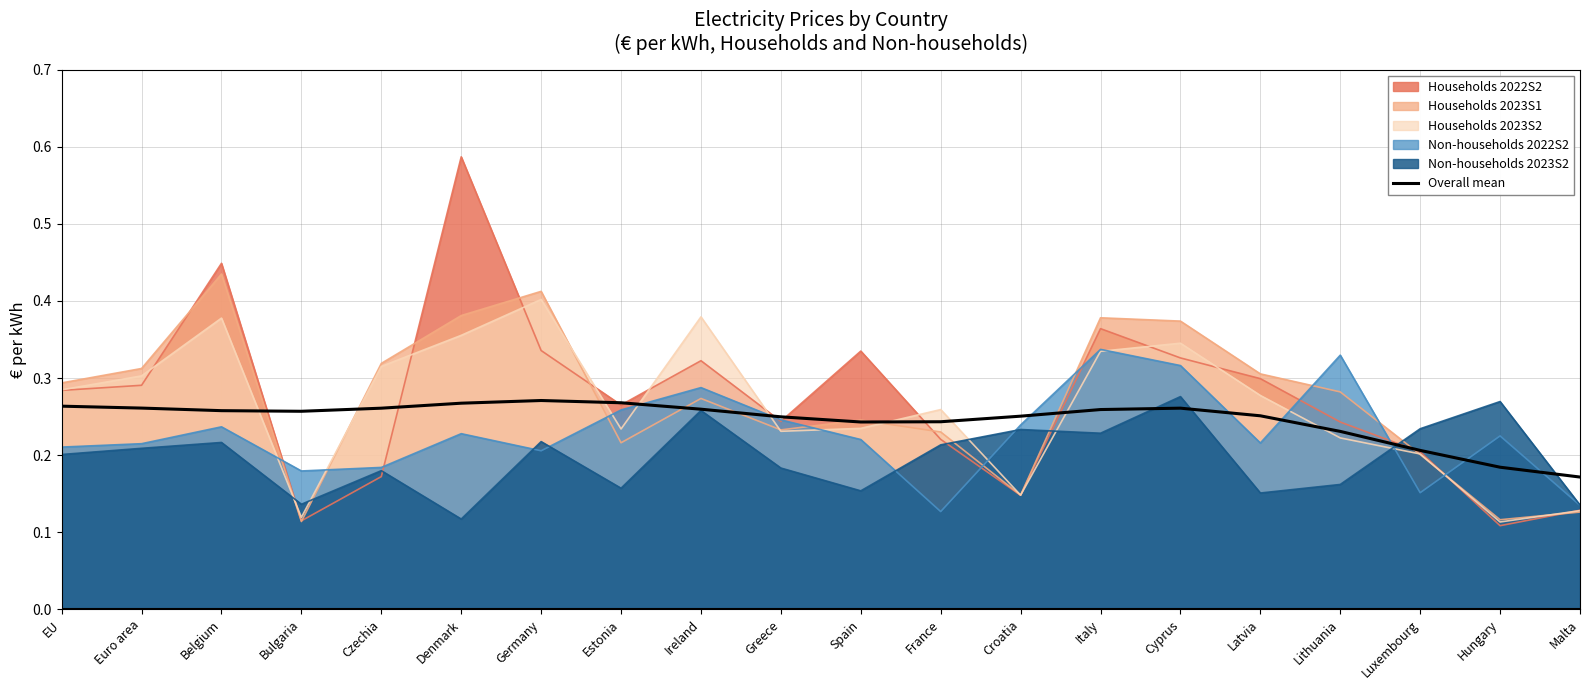

Is it true that Households 2022S2 equals 0.3 at Latvia?

True